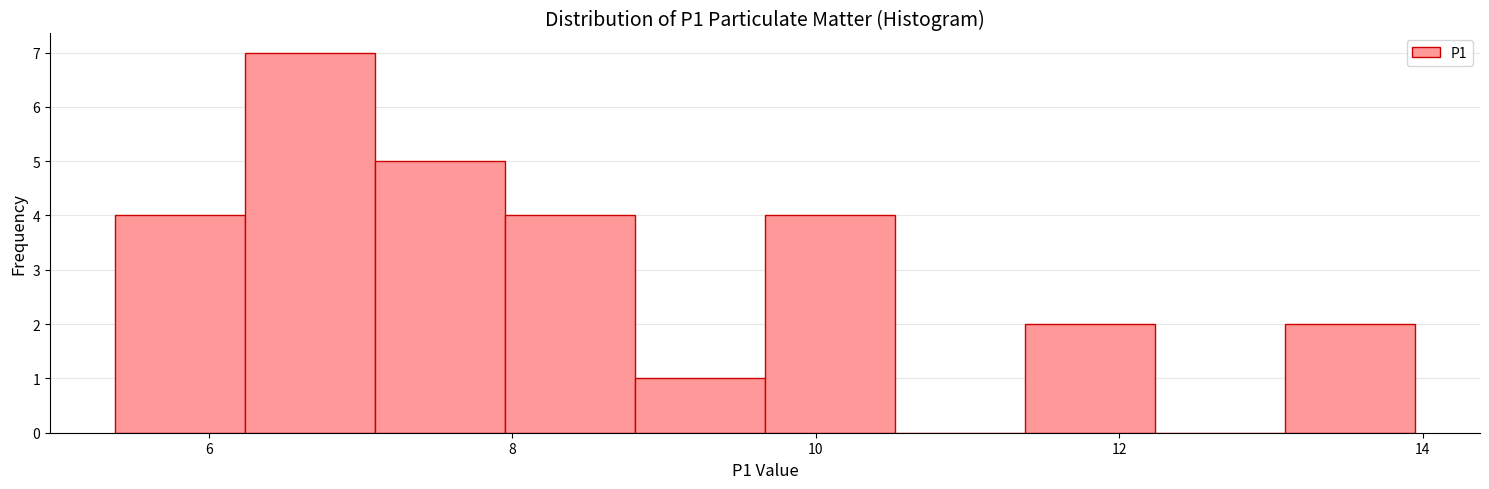

Reading left to right, list every bar in this chart as the range it spans on the x-axis followed by its height. Neither the bar edges nor the heights are printed on the chart, so give them approximately, as read against the axes.

5.4 to 6.2: 4
6.2 to 7.0: 7
7.0 to 8.0: 5
8.0 to 8.8: 4
8.8 to 9.6: 1
9.6 to 10.6: 4
10.6 to 11.4: 0
11.4 to 12.2: 2
12.2 to 13.0: 0
13.0 to 14.0: 2